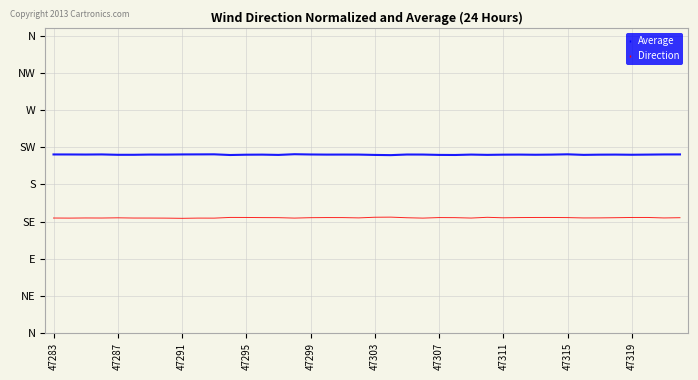

Is this an area chart (filled region under the line)?

No